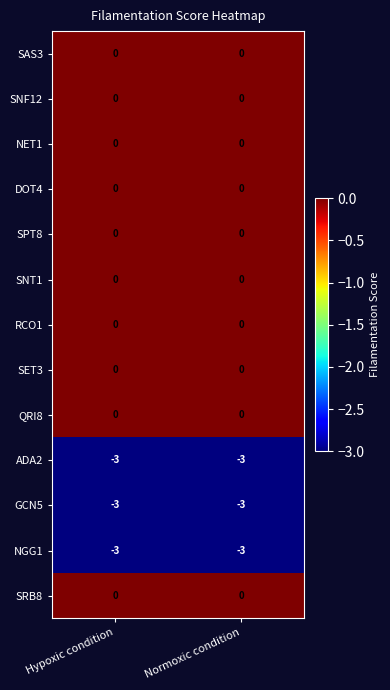

Reading left to right, list all the values displayed in this chart.

SAS3: Hypoxic condition=0	Normoxic condition=0
SNF12: Hypoxic condition=0	Normoxic condition=0
NET1: Hypoxic condition=0	Normoxic condition=0
DOT4: Hypoxic condition=0	Normoxic condition=0
SPT8: Hypoxic condition=0	Normoxic condition=0
SNT1: Hypoxic condition=0	Normoxic condition=0
RCO1: Hypoxic condition=0	Normoxic condition=0
SET3: Hypoxic condition=0	Normoxic condition=0
QRI8: Hypoxic condition=0	Normoxic condition=0
ADA2: Hypoxic condition=-3	Normoxic condition=-3
GCN5: Hypoxic condition=-3	Normoxic condition=-3
NGG1: Hypoxic condition=-3	Normoxic condition=-3
SRB8: Hypoxic condition=0	Normoxic condition=0